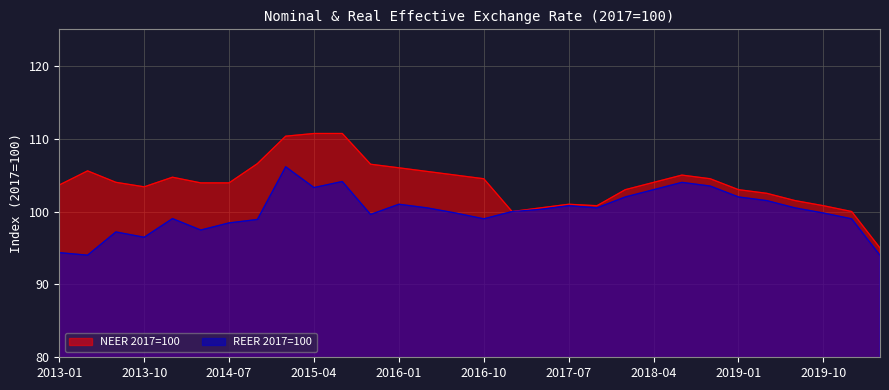

The value of REER 2017=100 at 2018-01 is 102.0. True or false?

True